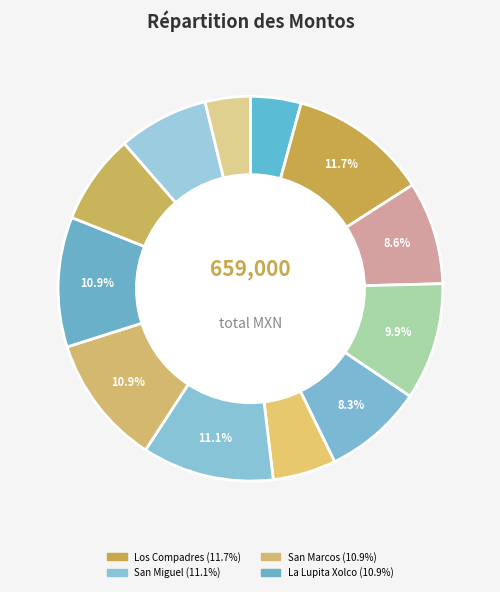

How many slices are in this pie chart?

12